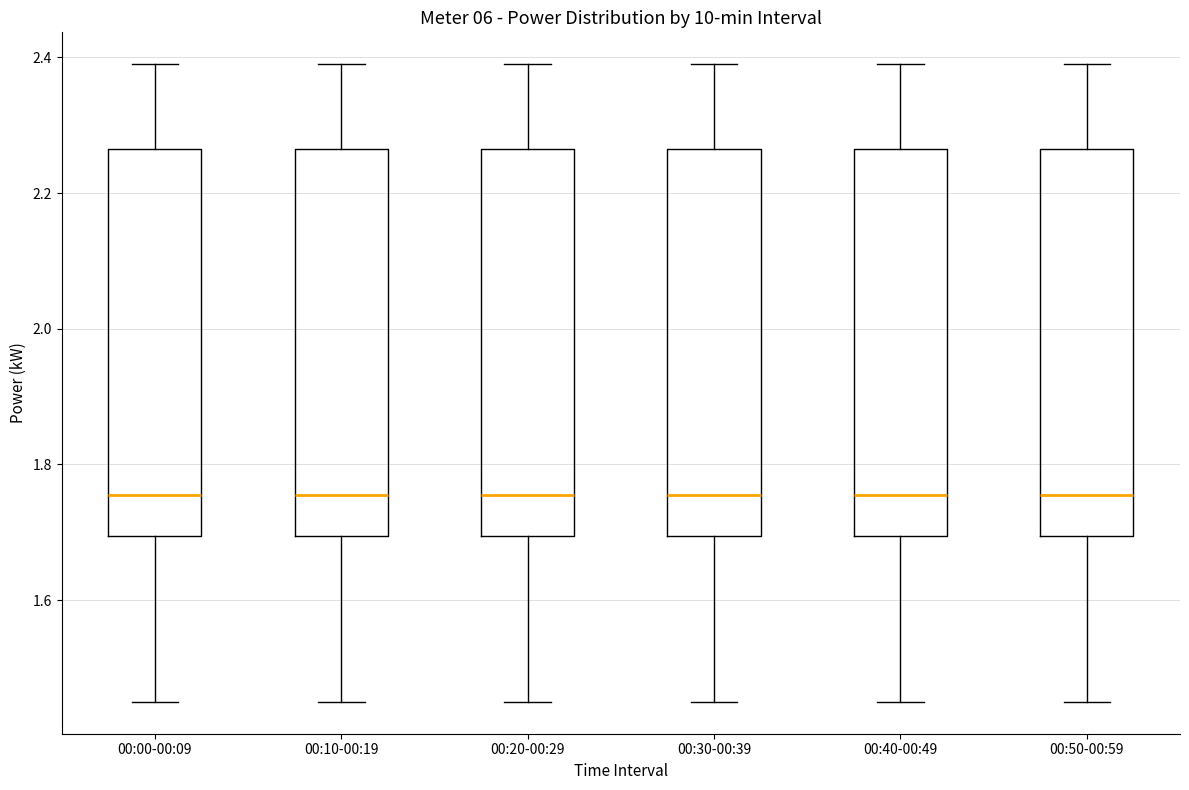

Where does the lower whisker of the box for 00:40-00:49 end on the y-axis? The values are not printed on the chart, so give them approximately, as read against the axis.

1.46